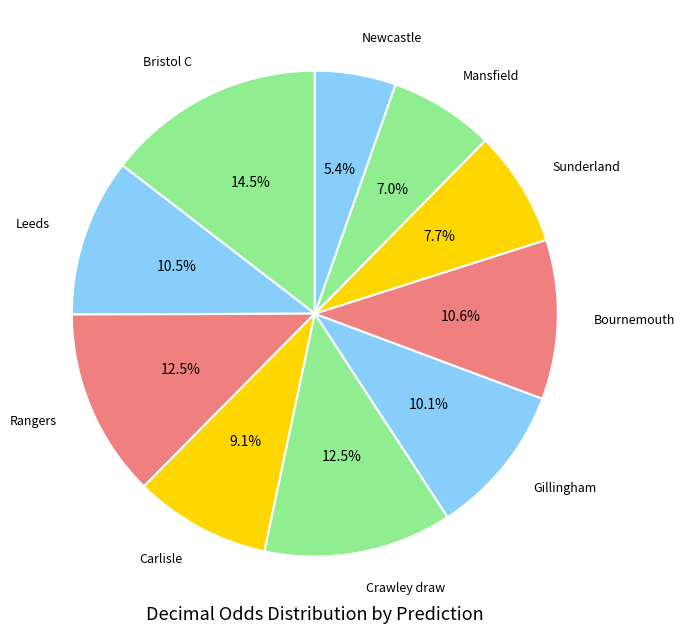

To the nearest percent, what is the average slice percentage?

10%